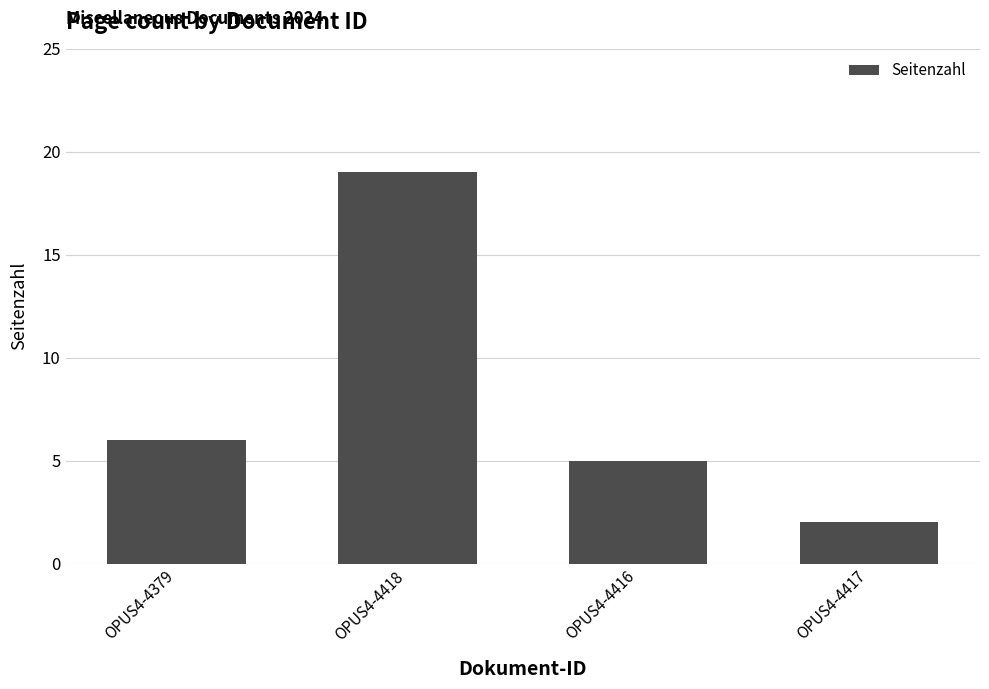

At which category does the chart reach its peak across all series?

OPUS4-4418